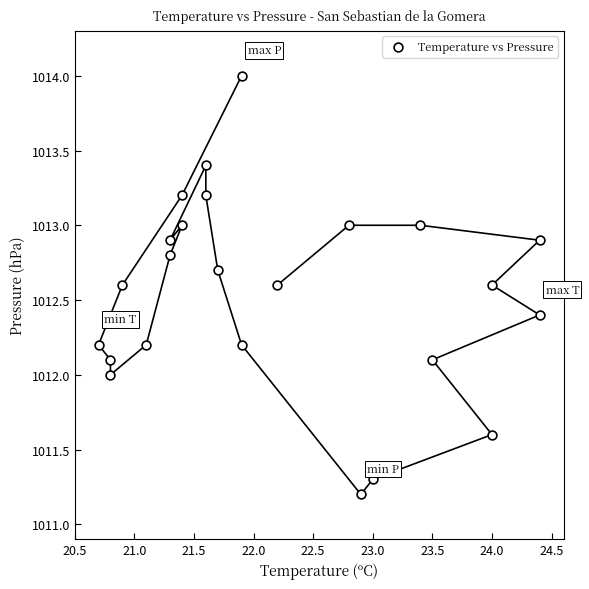

What is the range of Y values (max minus min)?

2.8